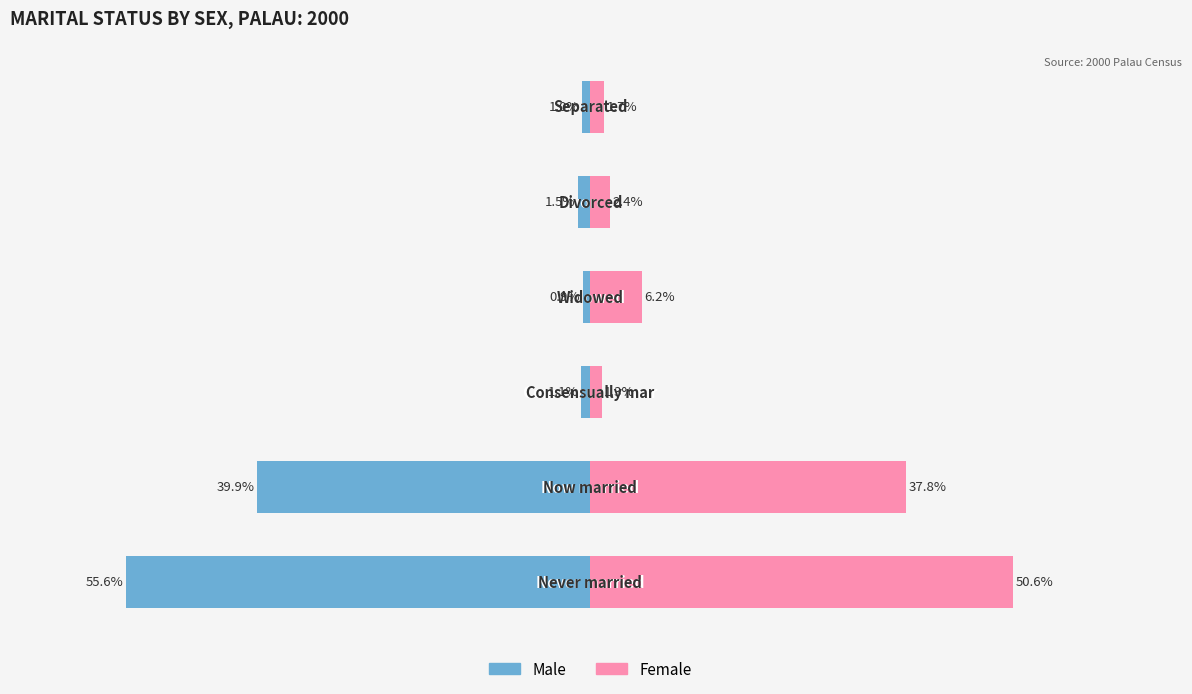

How many categories are shown in the chart?

6